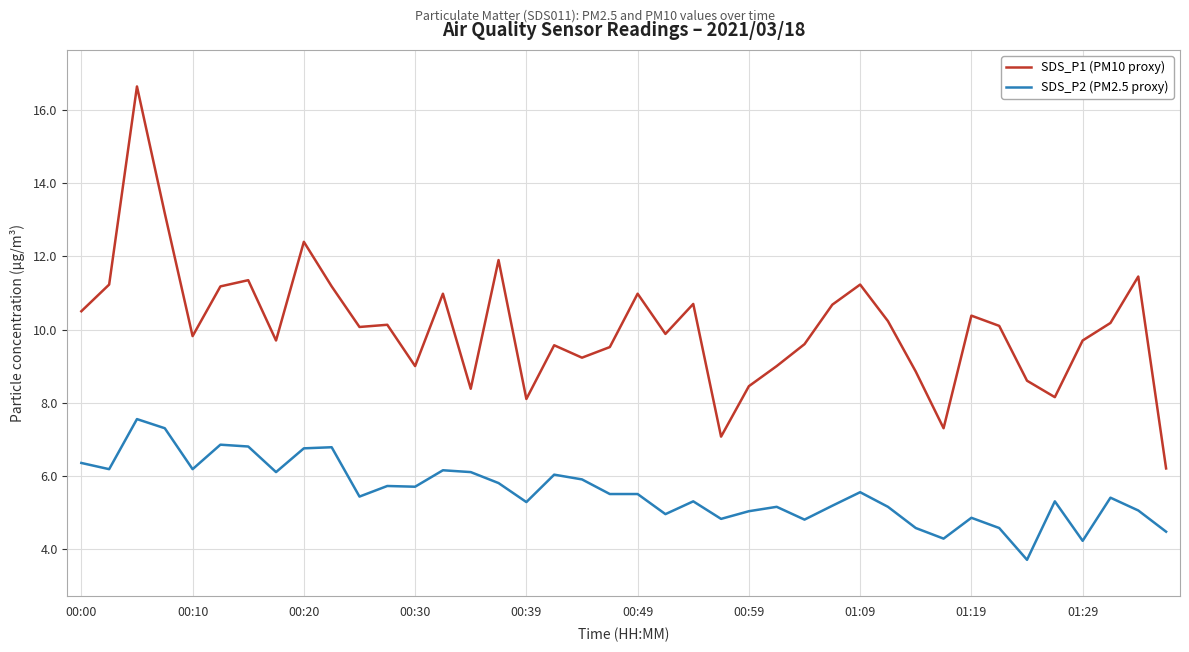

How many values in the SDS_P1 (PM10 proxy) series exceed 10?

21